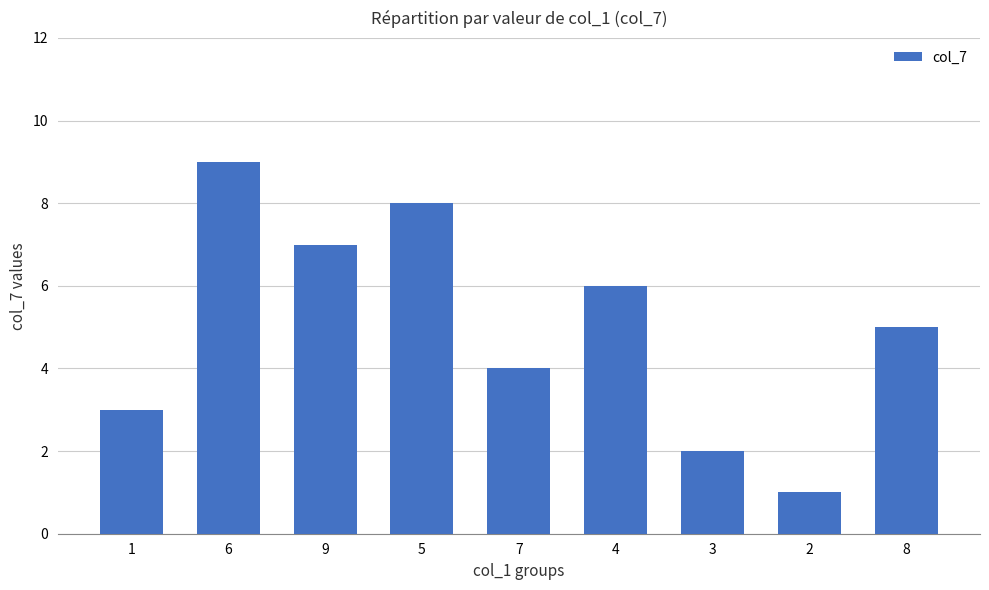

At which label is the value closest to 5?

8